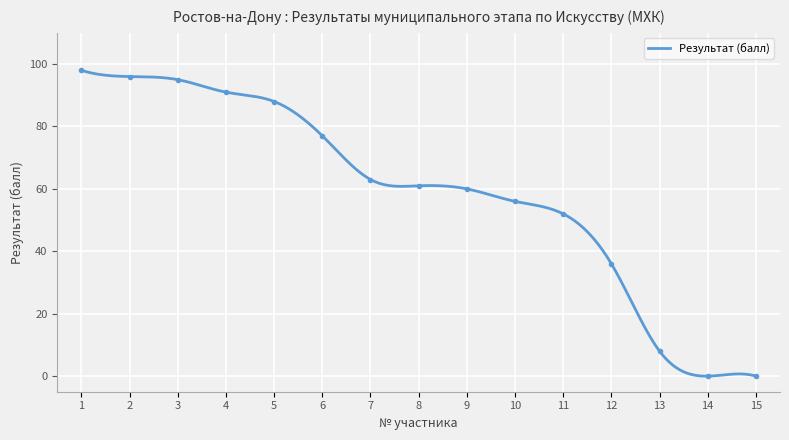

True or false: there are more than 1 points higher than both neighbors.

False